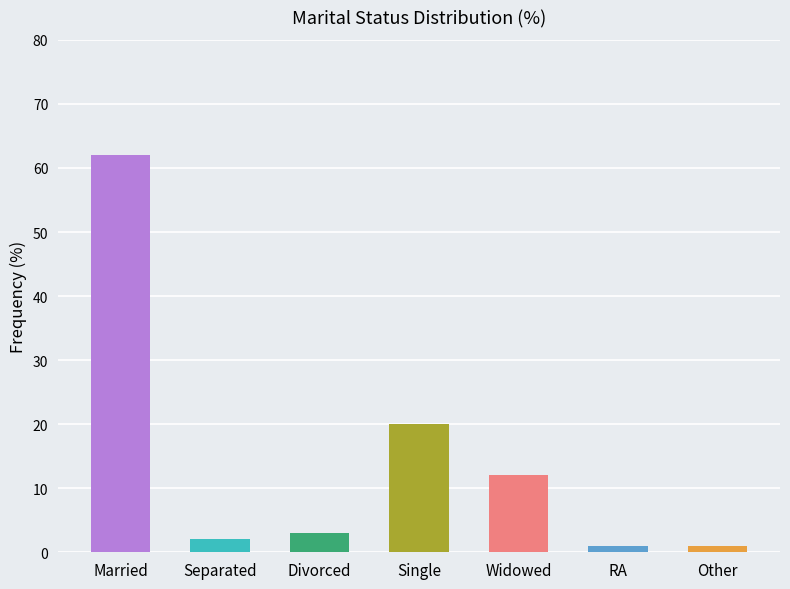

At which label is the value closest to 31?

Single